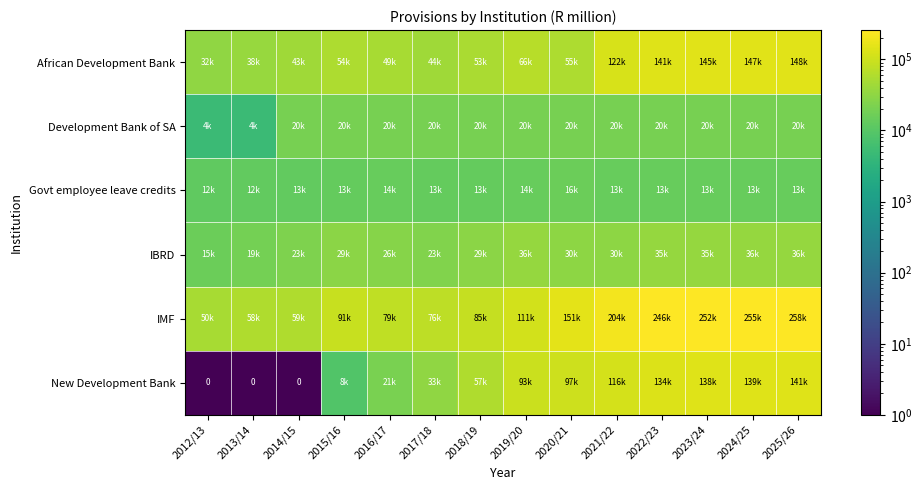

Where is Govt employee leave credits nearest to the value 14204?

2016/17